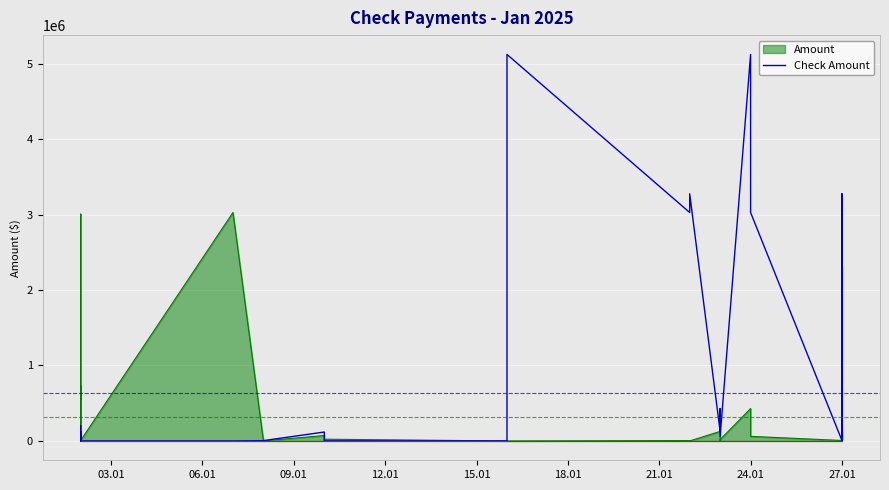

True or false: Check Amount and Check Amount (scaled) intersect in this chart.

False